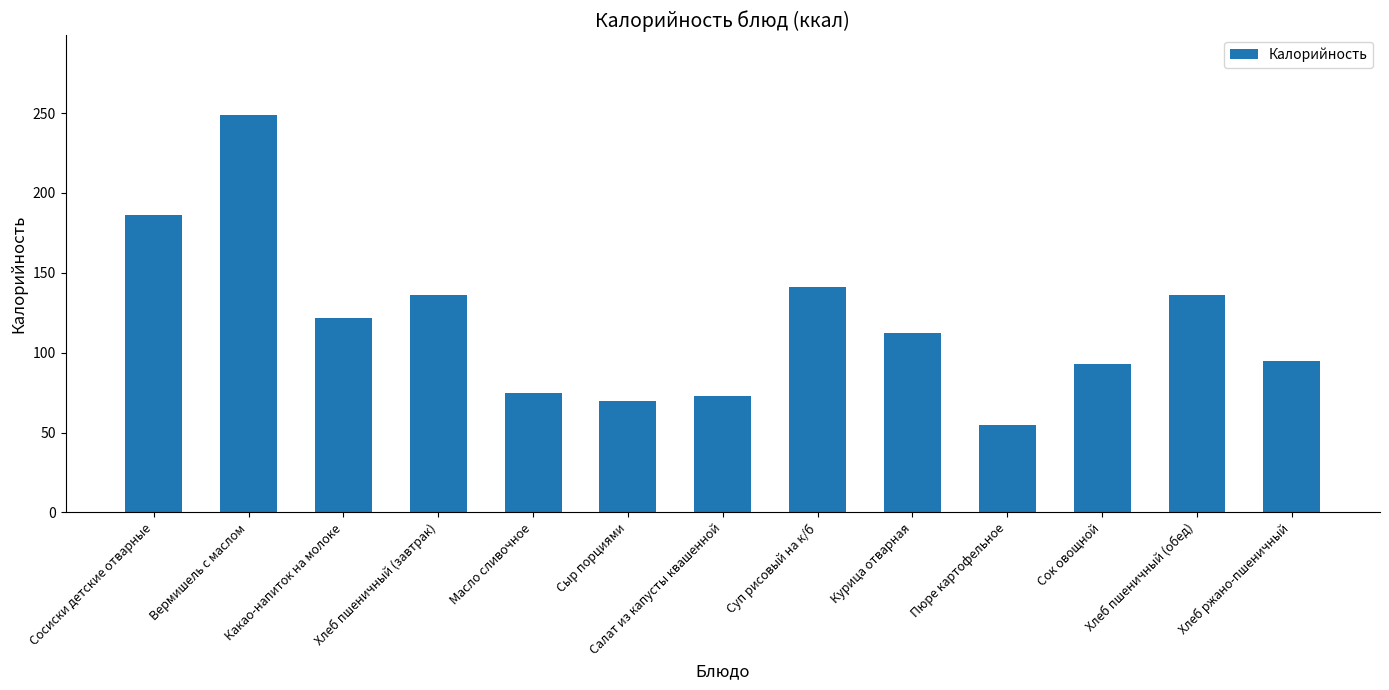

The value at Какао-напиток на молоке is 122. True or false?

True